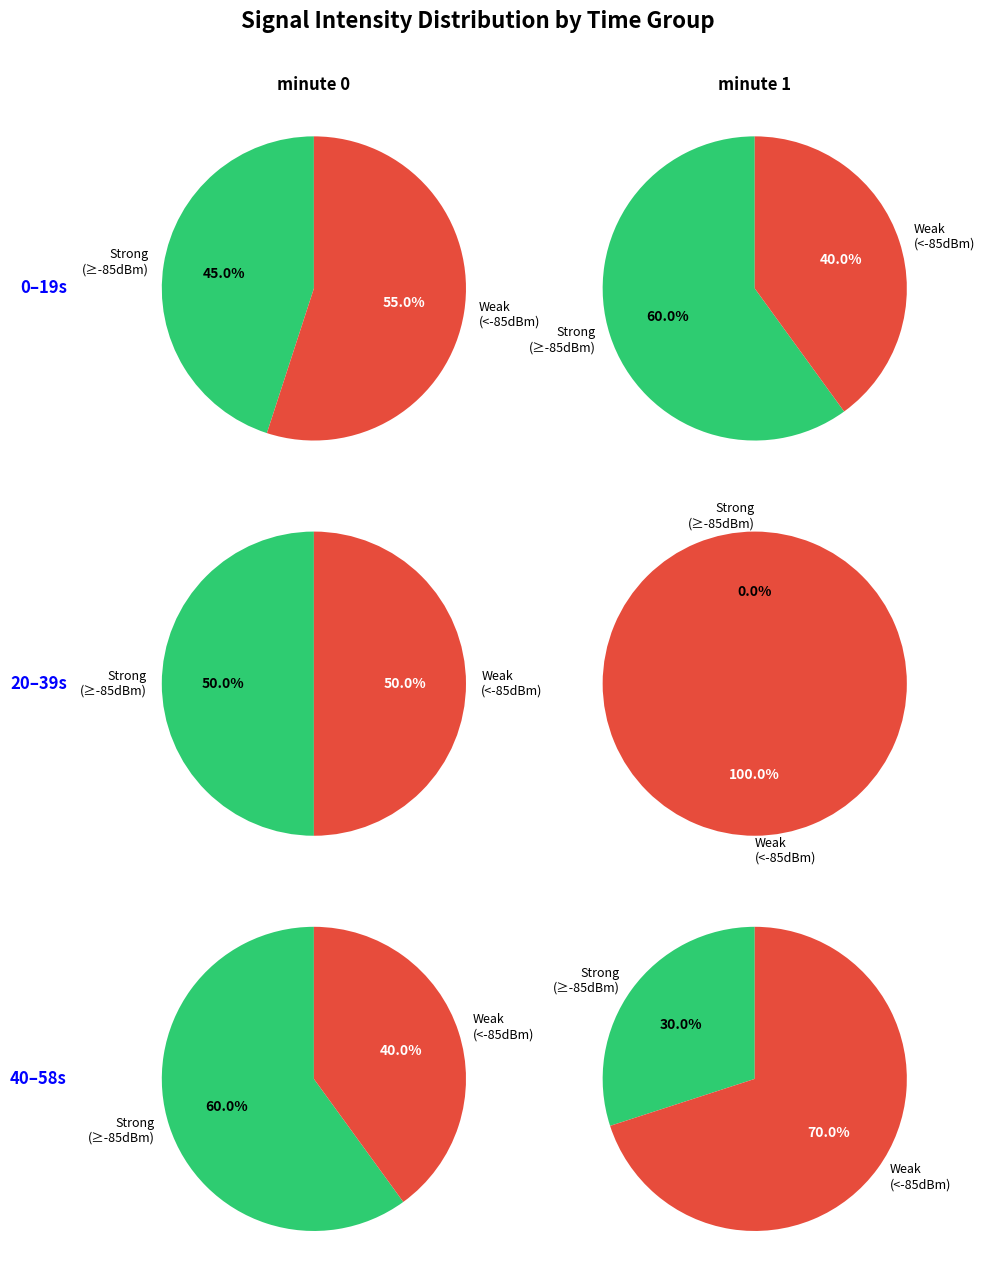

At 2, list the series in order from largest to smallest.

Weak (< -85 dBm), Strong (>= -85 dBm)